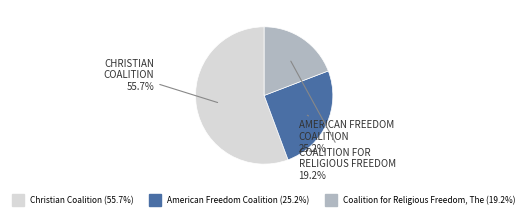

What is the total percentage of Christian Coalition and American Freedom Coalition?

80.8%